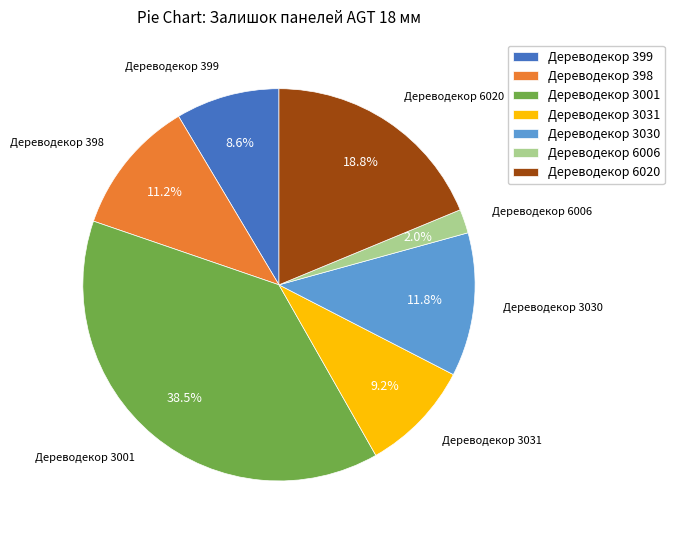

Is there any slice that represents more than half of the pie?

No